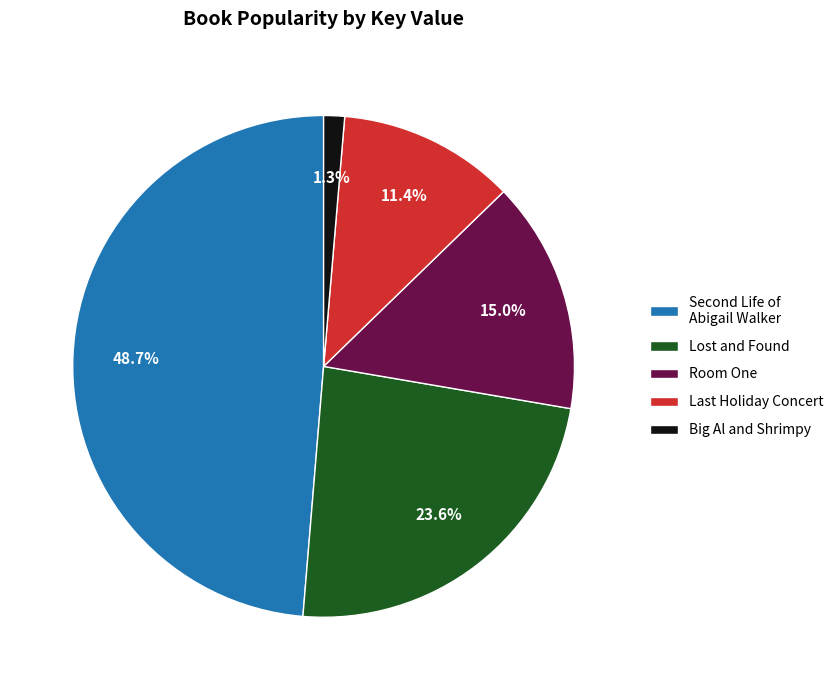

The Lost and Found slice represents 24% of the pie. True or false?

True